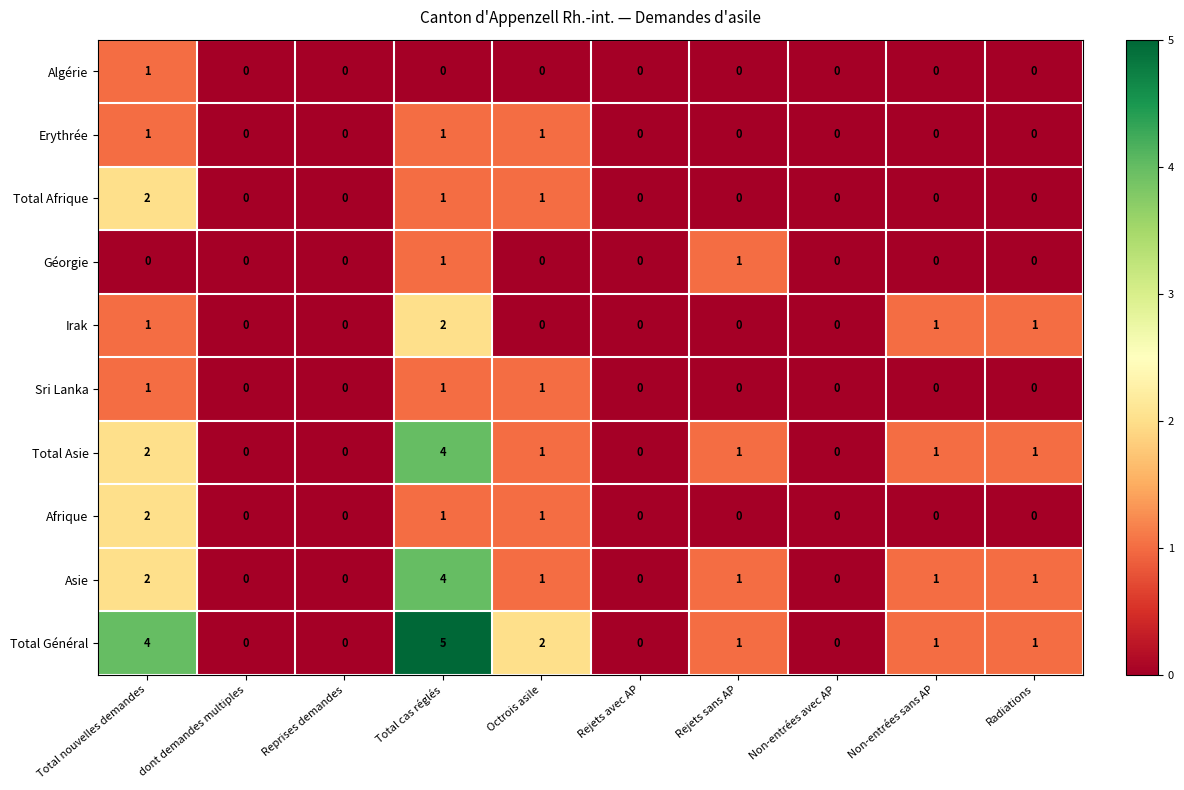

Which label corresponds to the largest value in the chart?

Total cas réglés